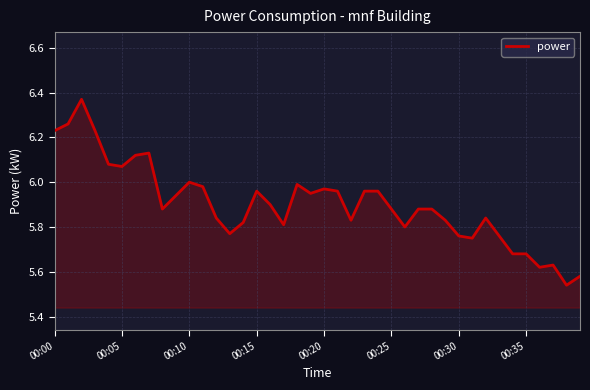

Does the chart display data point markers on the line(s)?

No